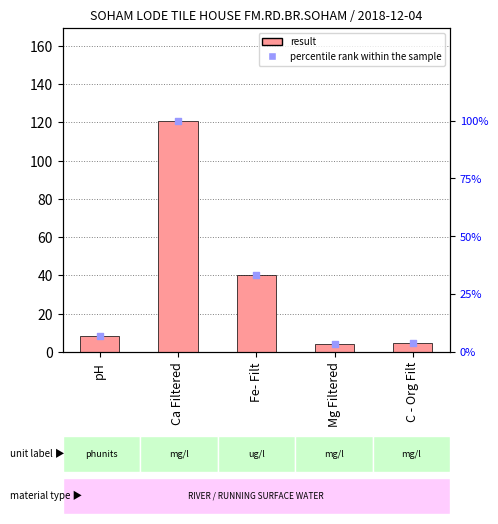

Which series has the widest spread of Y values?

result